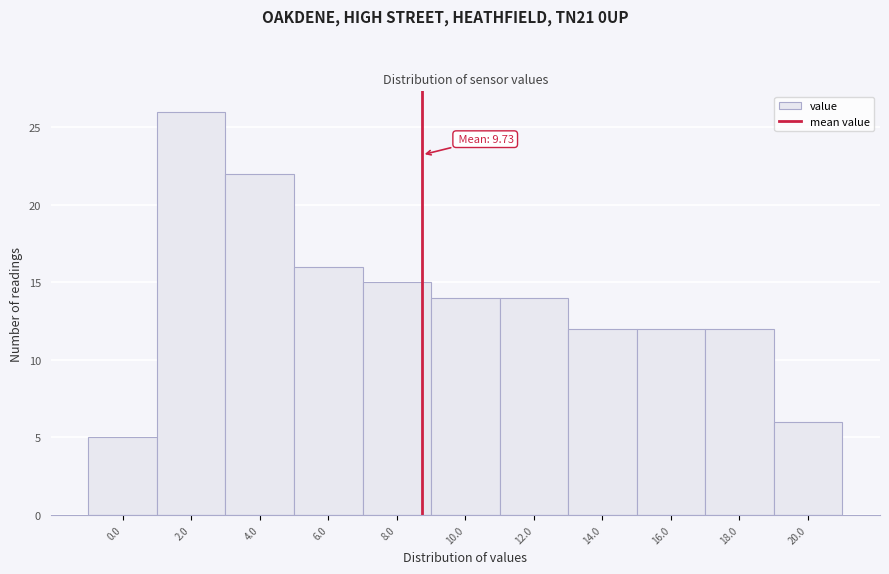

Reading left to right, list all the values displayed in this chart.

5	26	22	16	15	14	14	12	12	12	6